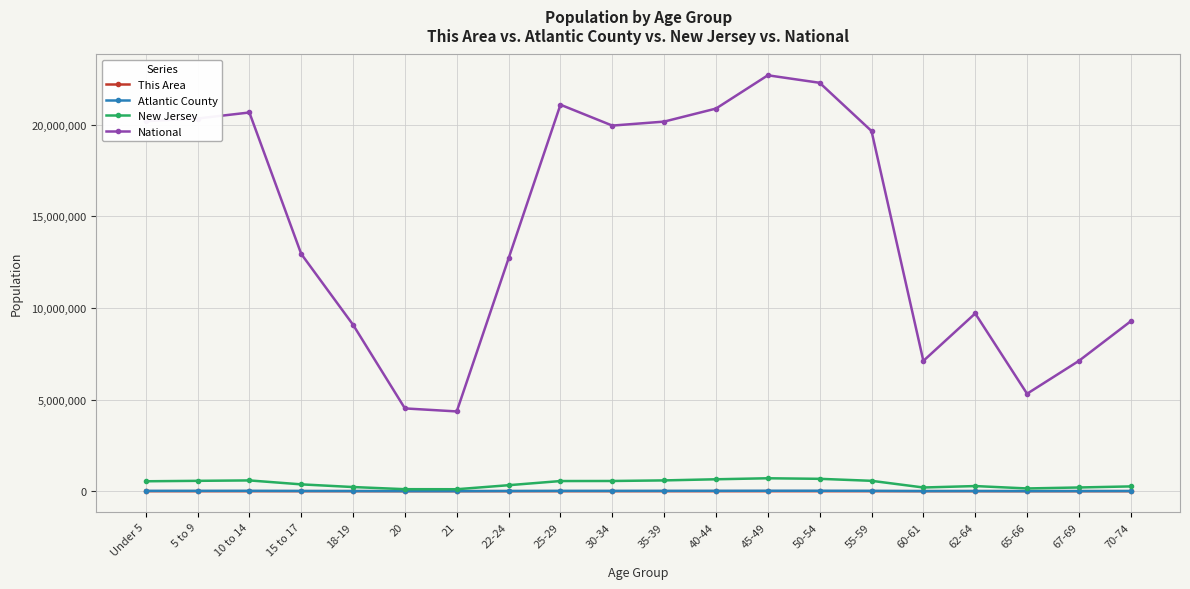

True or false: New Jersey has more than 0 interior local peaks.

True